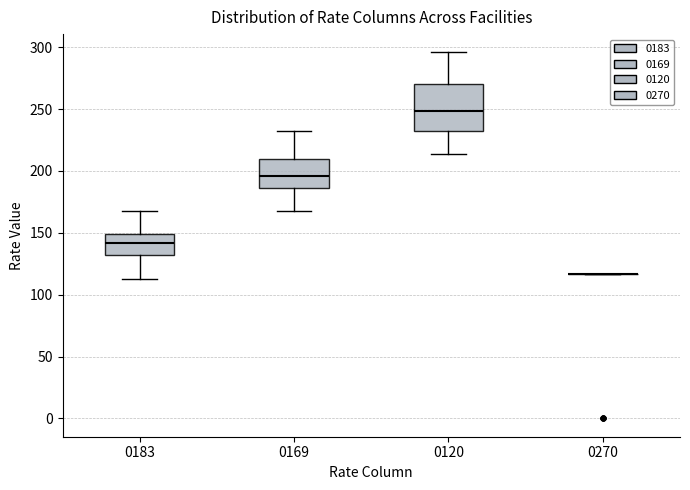

Reading left to right, transcribe this box plot: for each box, give where its median line is, the range the box spans, and where its two whiskers end, as read against the y-axis. The values are not printed on the chart, so give them approximately, as read against the axis.

0183: median 140, box 130 to 150, whiskers 115 to 170
0169: median 195, box 185 to 210, whiskers 170 to 230
0120: median 250, box 235 to 270, whiskers 215 to 295
0270: box collapsed to a line at 115, whiskers 115 to 115